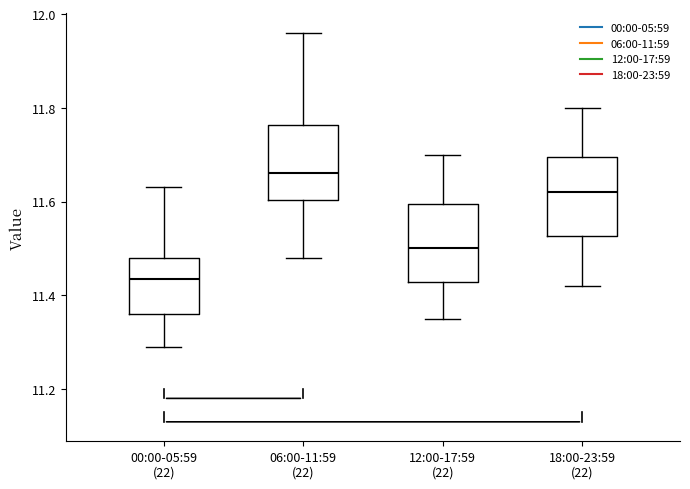

Reading left to right, read every box against the y-axis: the position of its median line, the range the box covers, and the ends of its whiskers. The values are not printed on the chart, so give them approximately, as read against the axis.

00:00-05:59 (22): median 11.44, box 11.36 to 11.48, whiskers 11.30 to 11.64
06:00-11:59 (22): median 11.66, box 11.60 to 11.76, whiskers 11.48 to 11.96
12:00-17:59 (22): median 11.50, box 11.42 to 11.60, whiskers 11.36 to 11.70
18:00-23:59 (22): median 11.62, box 11.52 to 11.70, whiskers 11.42 to 11.80